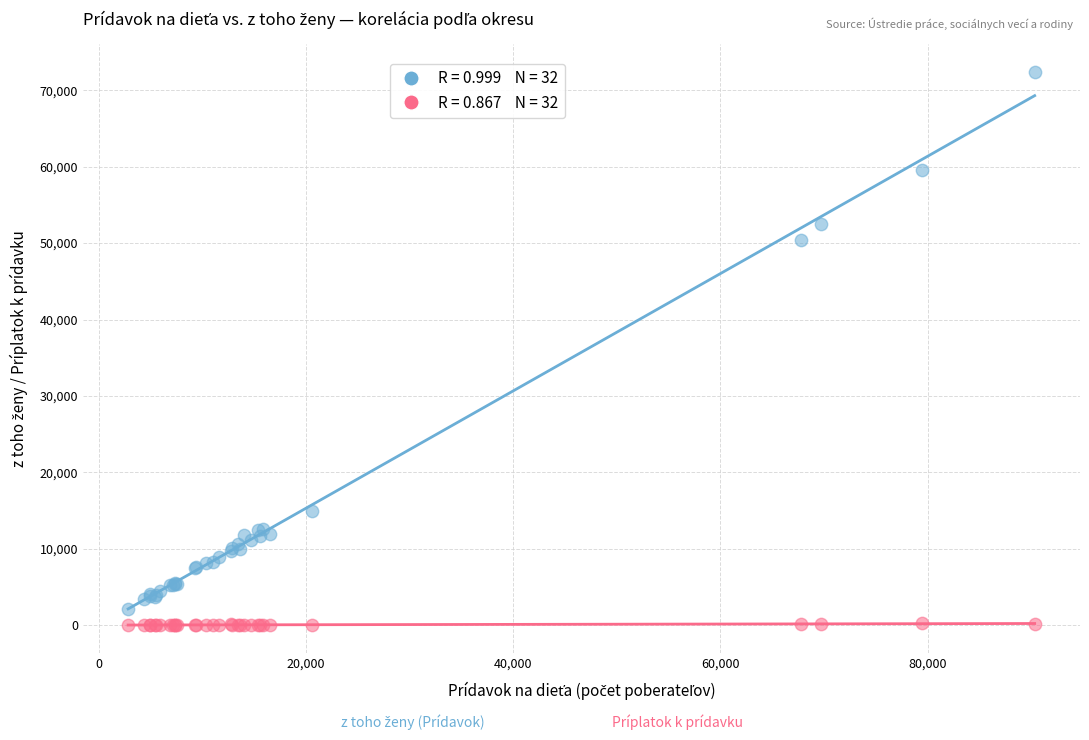

Across all series, what Y value is closest to 36206?

50399